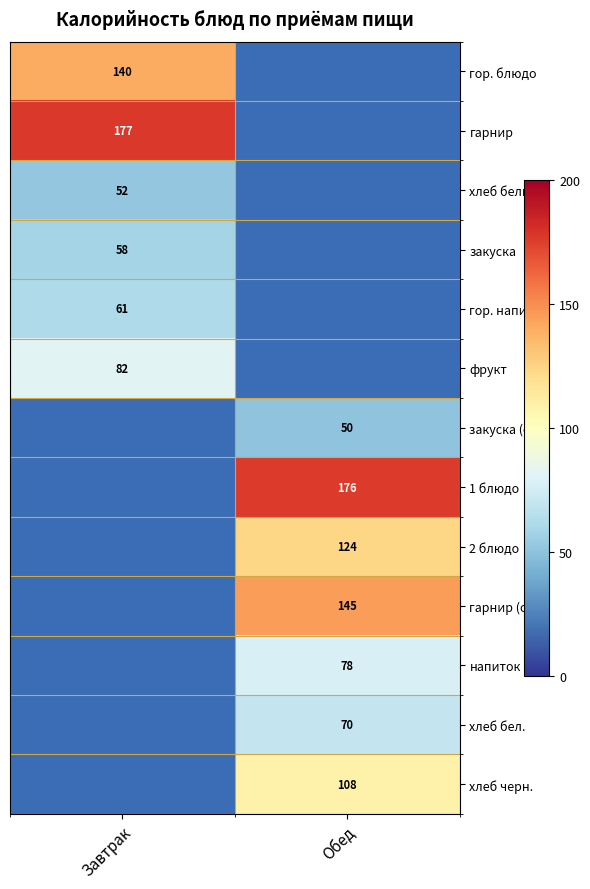

The value of гор. блюдо at Завтрак is 140. True or false?

True